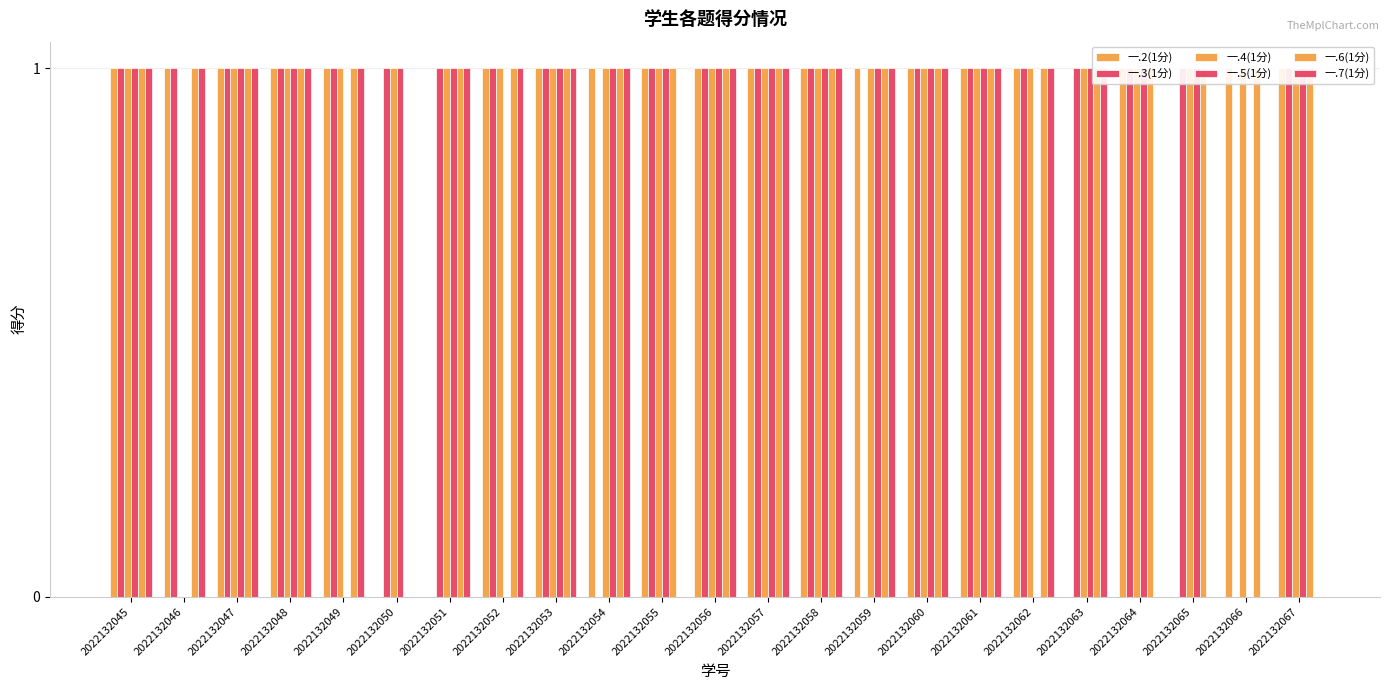

What is the approximate value of 一.4(1分) at 2022132056?

1